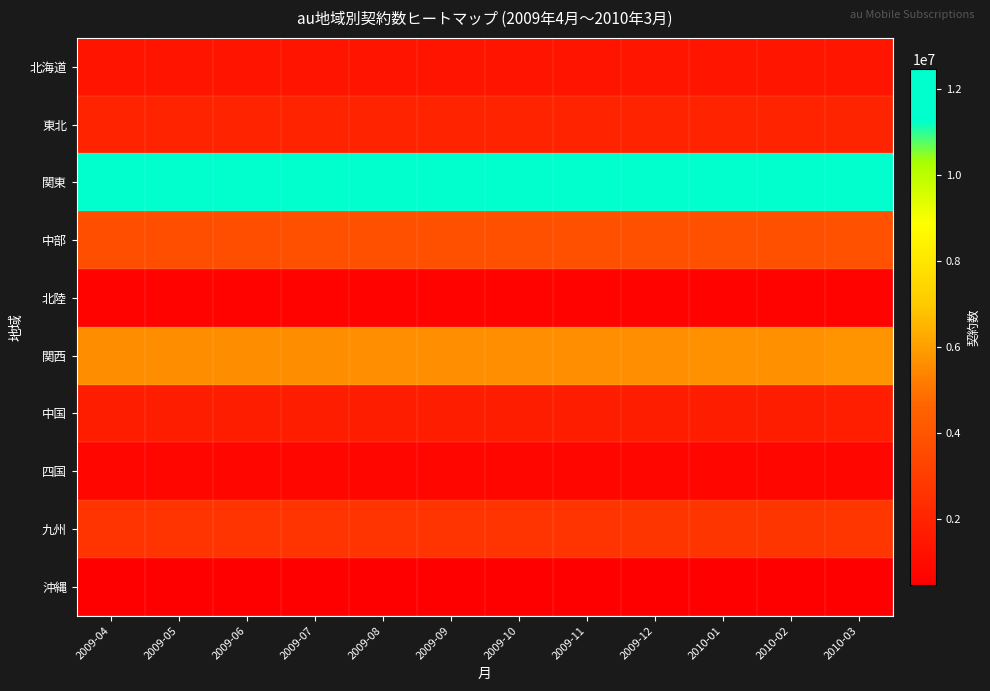

Which category has the highest value across all series?

2010-03